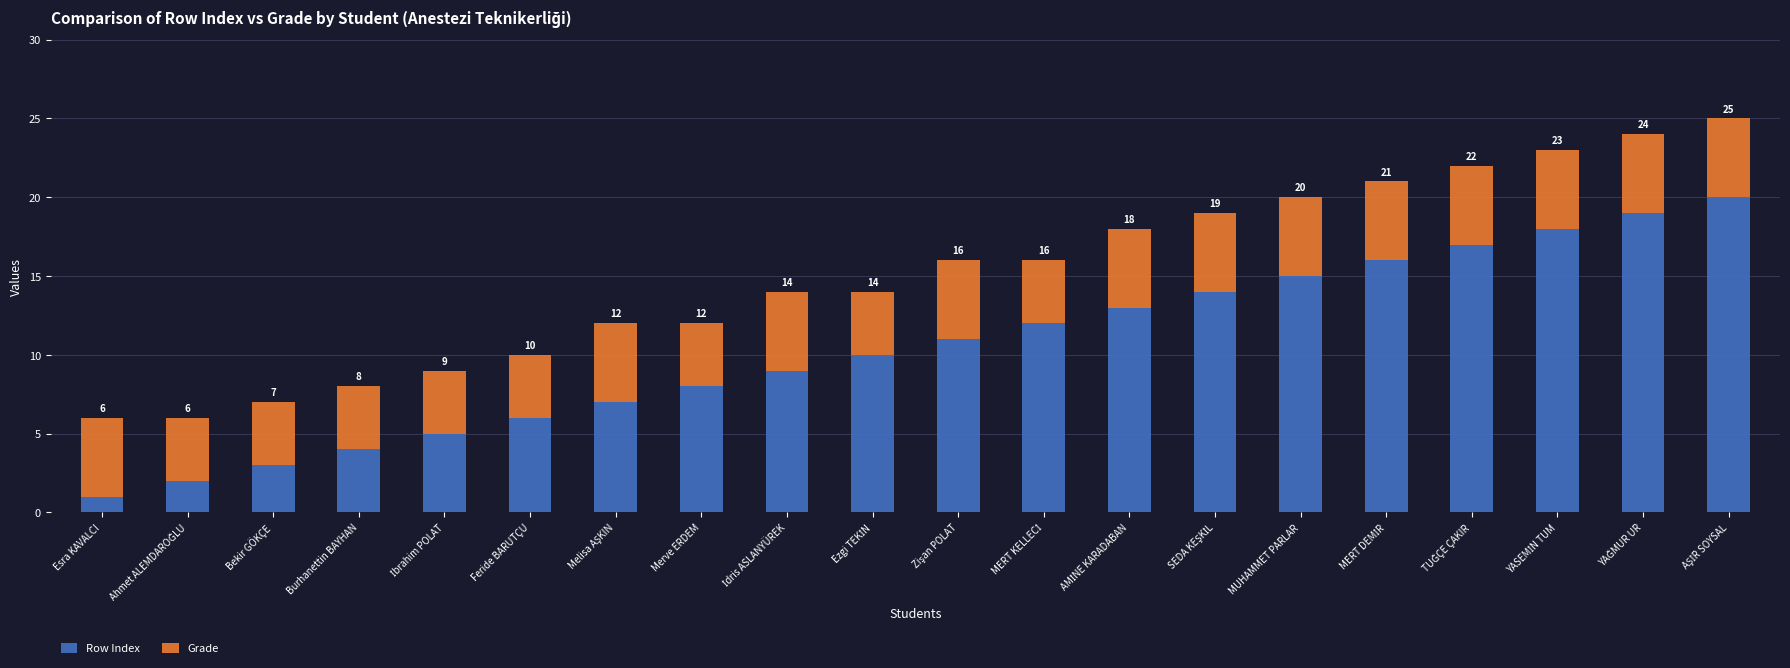

What is the total value across all series at Bekir GÖKÇE?

7